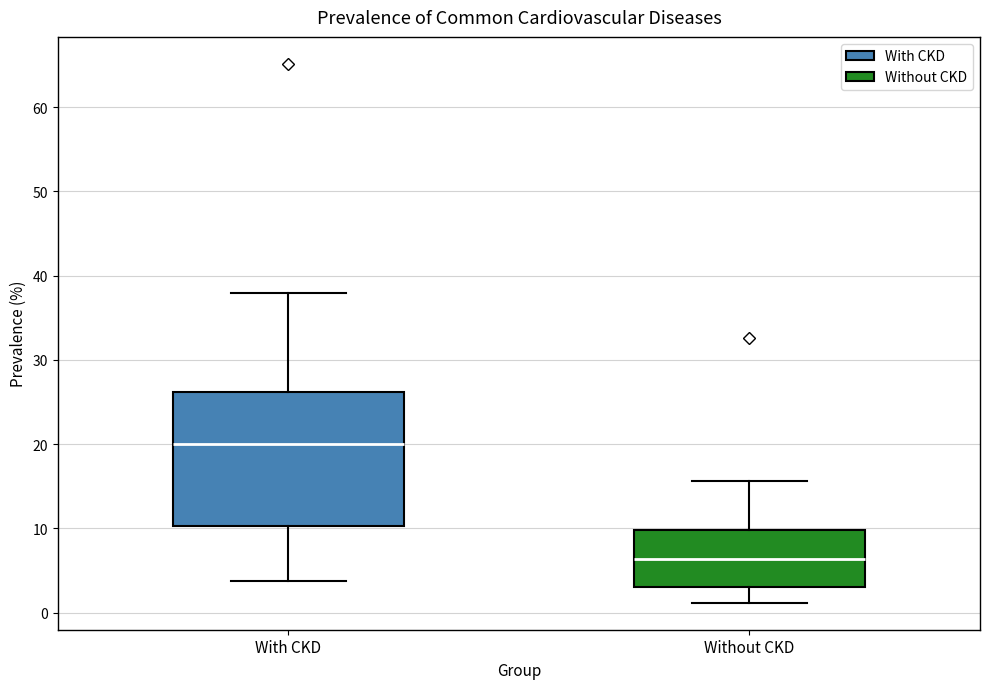

Reading left to right, transcribe this box plot: for each box, give where its median line is, the range the box spans, and where its two whiskers end, as read against the y-axis. The values are not printed on the chart, so give them approximately, as read against the axis.

With CKD: median 20, box 10 to 26, whiskers 4 to 38
Without CKD: median 6, box 3 to 10, whiskers 1 to 16